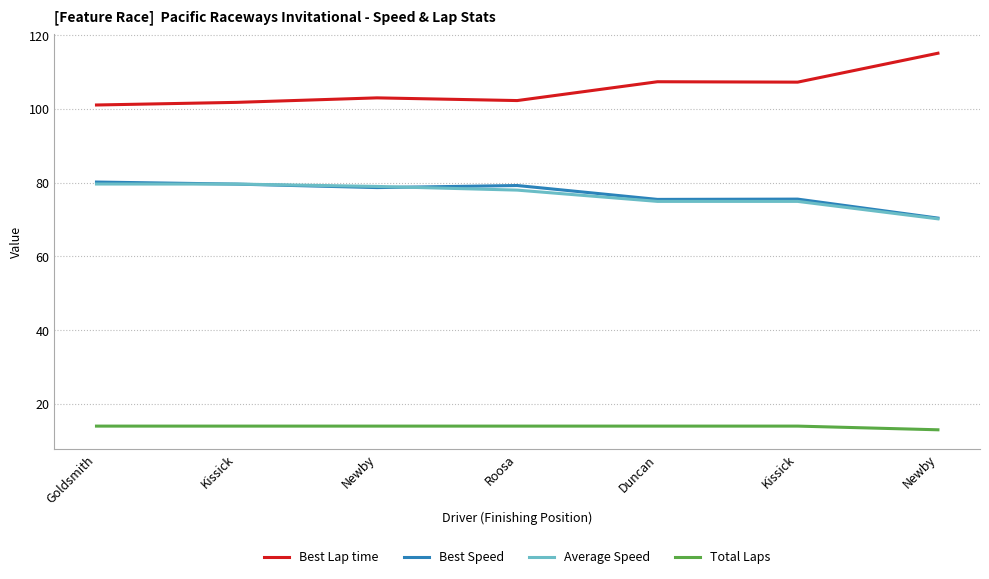

Reading right to left, what are all the values shown in this chart?

Best Lap time: Newby=115.1	Kissick=107.2	Duncan=107.3	Roosa=102.2	Newby=103.0	Kissick=101.8	Goldsmith=101.0
Best Speed: Newby=70.4	Kissick=75.5	Duncan=75.5	Roosa=79.2	Newby=78.7	Kissick=79.6	Goldsmith=80.2
Average Speed: Newby=70.2	Kissick=74.9	Duncan=74.9	Roosa=78.0	Newby=79.0	Kissick=79.6	Goldsmith=79.6
Total Laps: Newby=13.0	Kissick=14.0	Duncan=14.0	Roosa=14.0	Newby=14.0	Kissick=14.0	Goldsmith=14.0